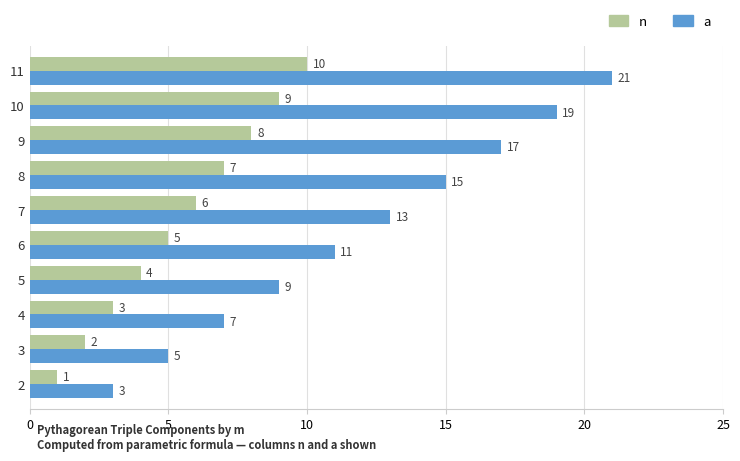

How many n values are between 3 and 8?

6